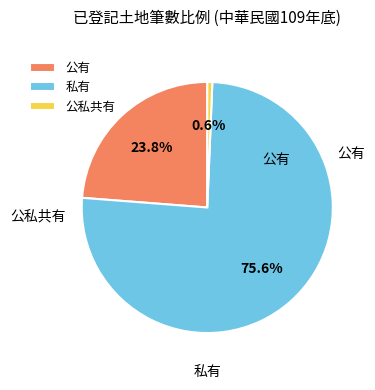

Which slice is the smallest?

公私共有